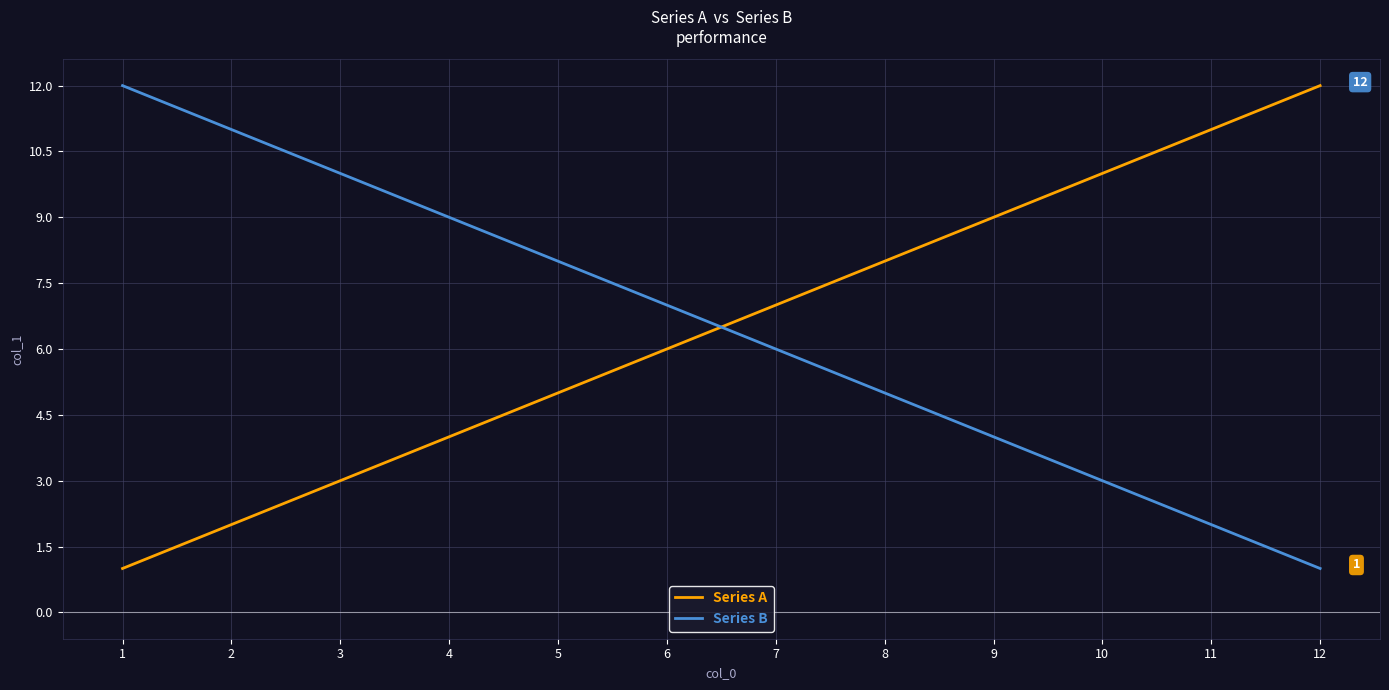

List the labels in order of Series B value, largest first.

1, 2, 3, 4, 5, 6, 7, 8, 9, 10, 11, 12